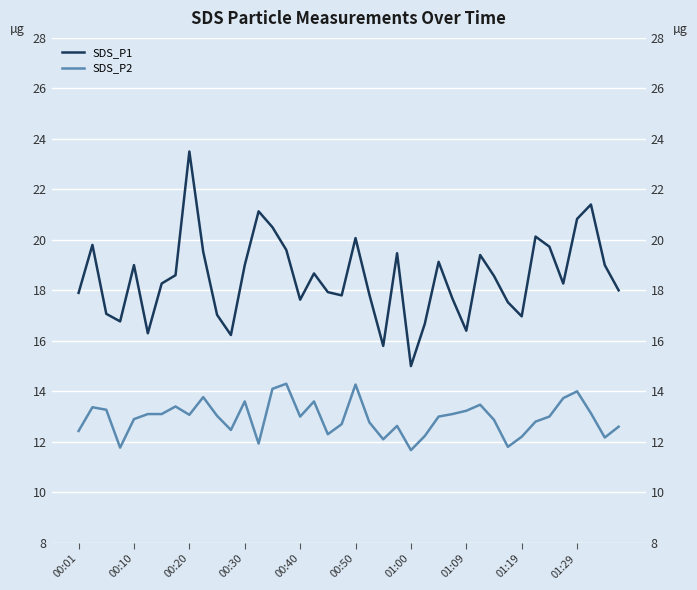

At 01:09, list the series in order from smallest to largest.

SDS_P2, SDS_P1